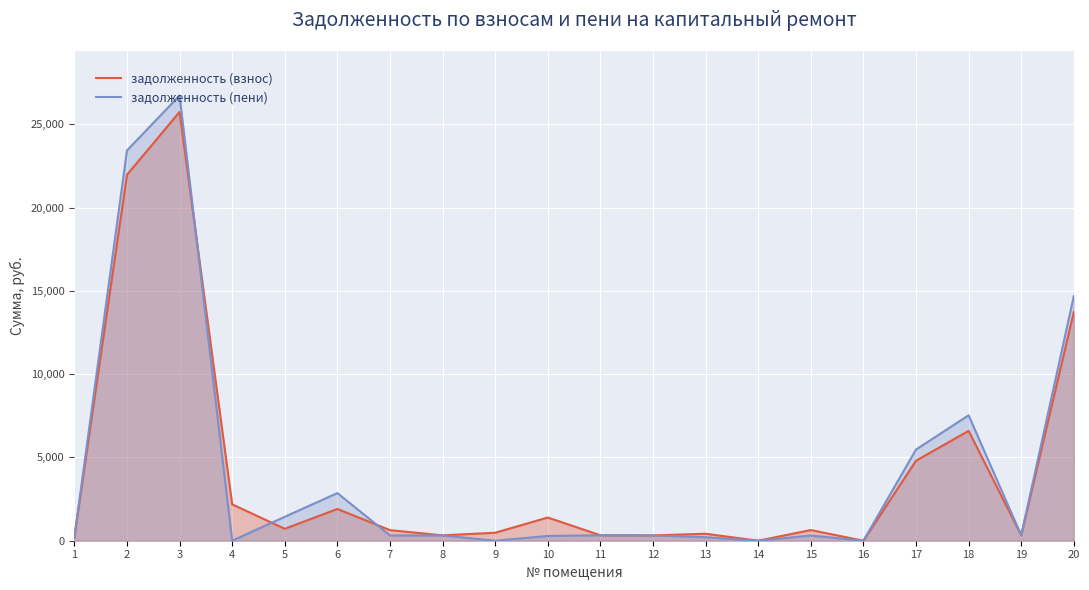

True or false: задолженность (взнос) and задолженность (пени) cross at least once.

True